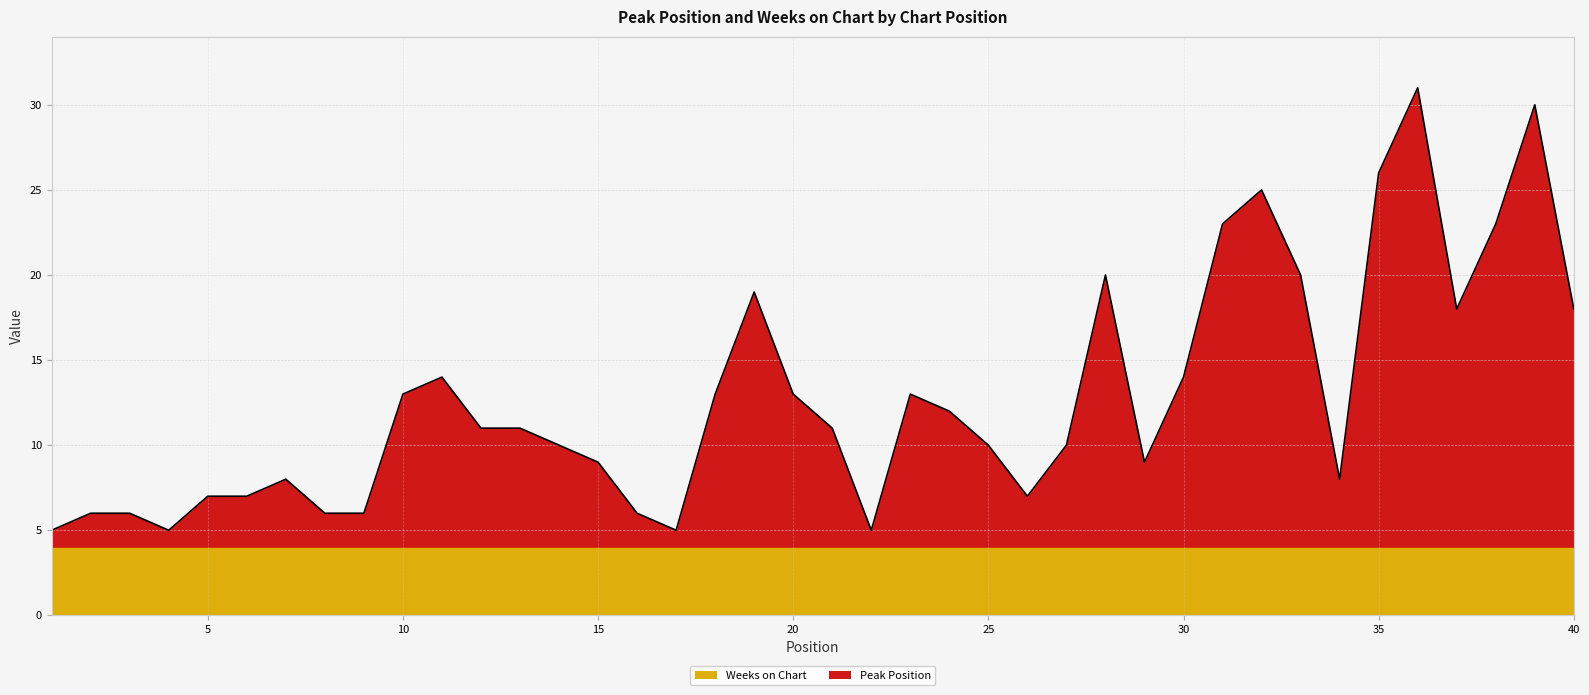

What is the difference between the maximum and minimum values?

26